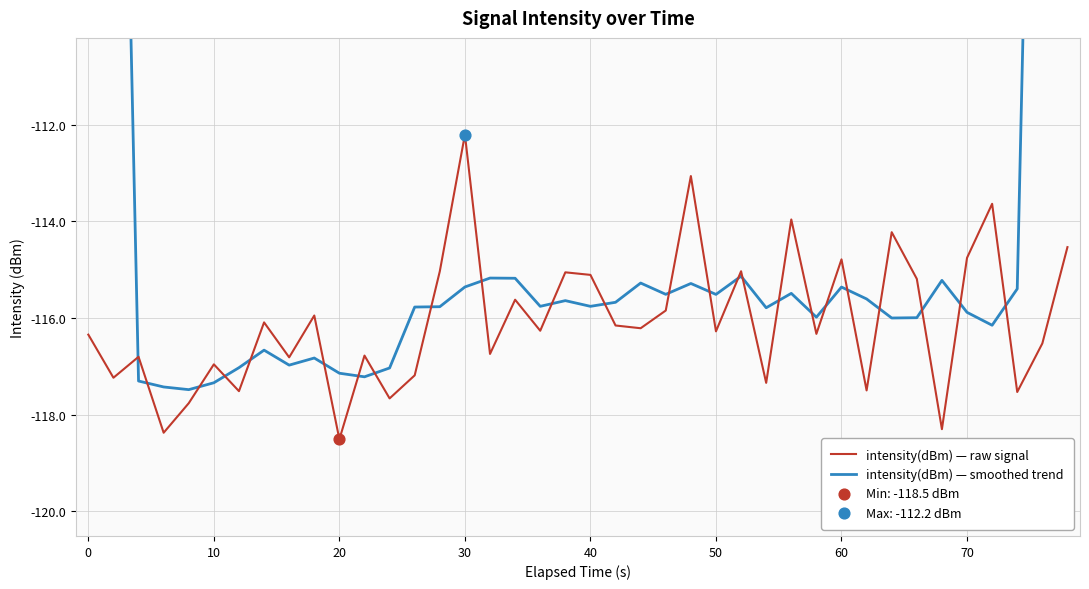

Which category has the highest value in the intensity(dBm) — raw signal series?

30